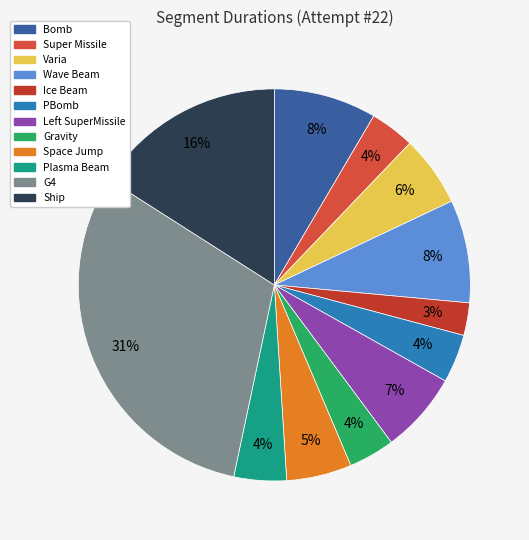

True or false: Plasma Beam accounts for 4% of the total.

True